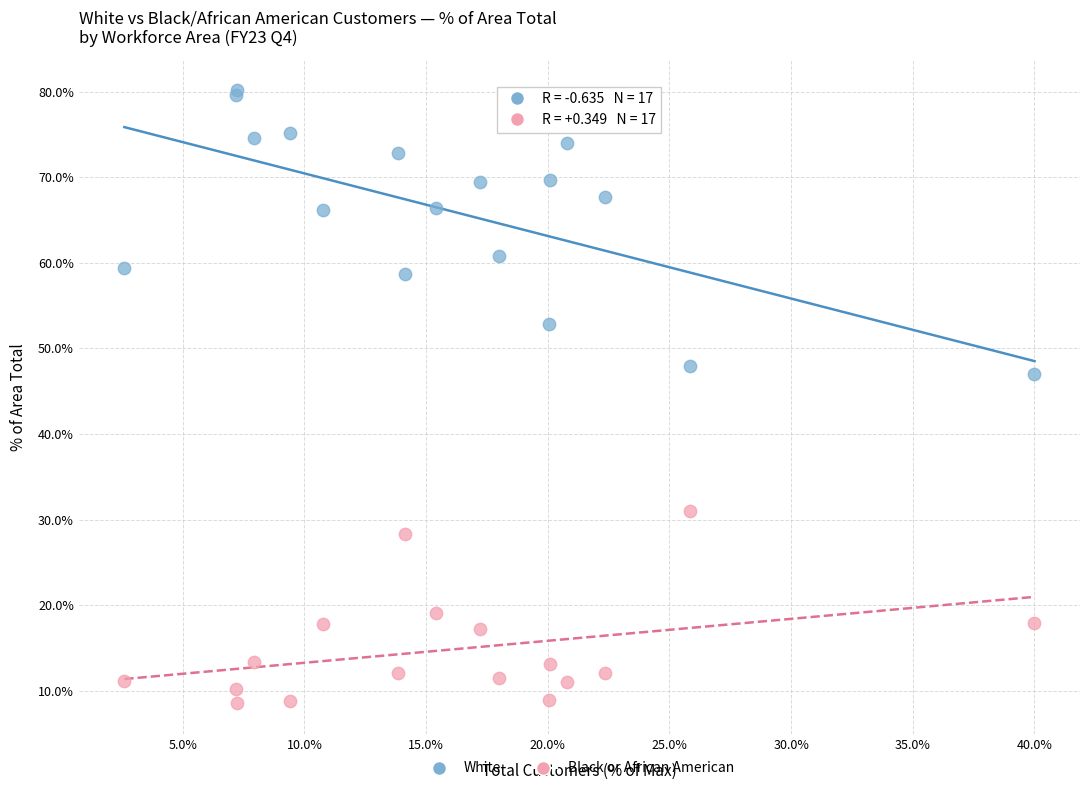

Which series has the largest Y range (max minus min)?

White